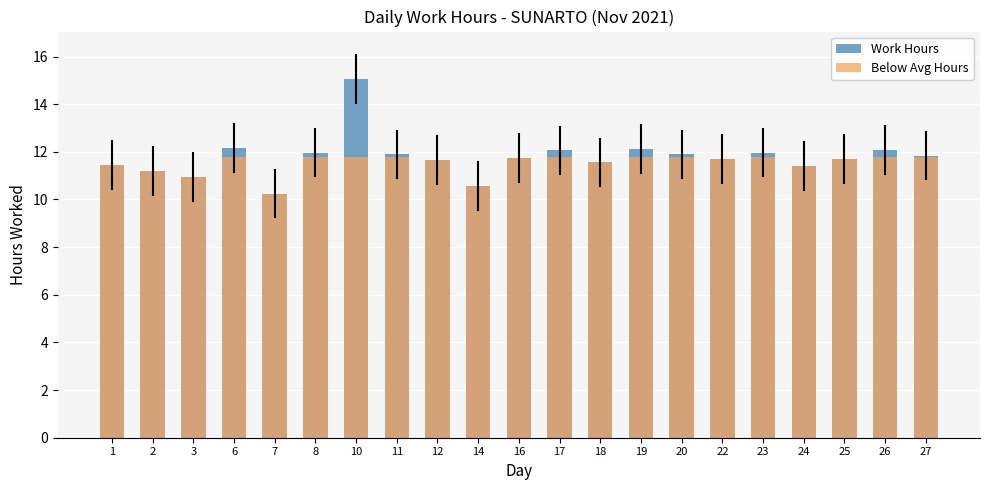

Between 16 and 24, which series saw the biggest shift?

Work Hours